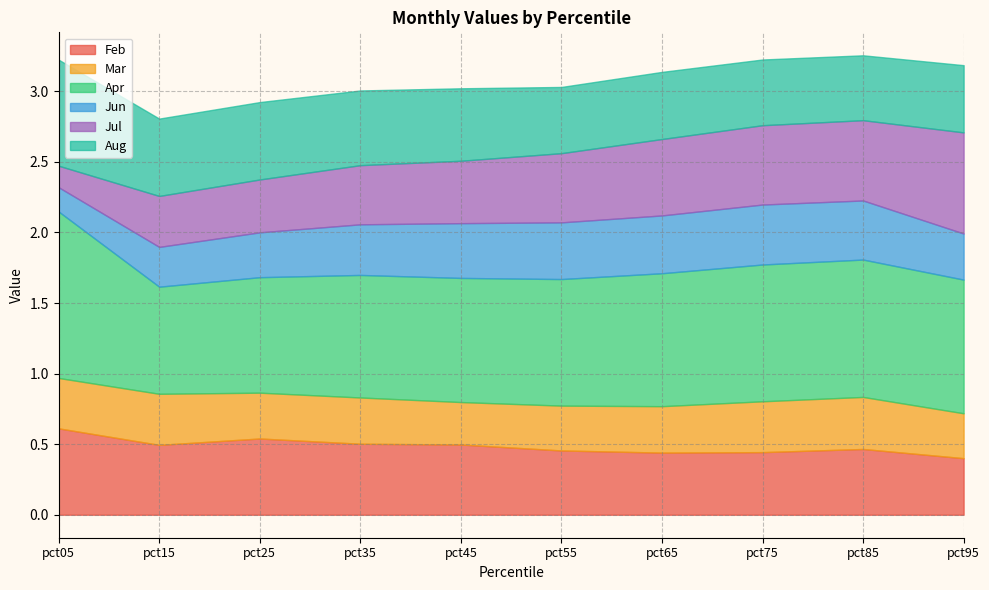

Reading left to right, extract all data points from this chart.

Feb: pct05=0.6	pct15=0.5	pct25=0.5	pct35=0.5	pct45=0.5	pct55=0.5	pct65=0.4	pct75=0.4	pct85=0.5	pct95=0.4
Mar: pct05=0.4	pct15=0.4	pct25=0.3	pct35=0.3	pct45=0.3	pct55=0.3	pct65=0.3	pct75=0.4	pct85=0.4	pct95=0.3
Apr: pct05=1.2	pct15=0.8	pct25=0.8	pct35=0.9	pct45=0.9	pct55=0.9	pct65=0.9	pct75=1.0	pct85=1.0	pct95=0.9
Jun: pct05=0.2	pct15=0.3	pct25=0.3	pct35=0.4	pct45=0.4	pct55=0.4	pct65=0.4	pct75=0.4	pct85=0.4	pct95=0.3
Jul: pct05=0.2	pct15=0.4	pct25=0.4	pct35=0.4	pct45=0.4	pct55=0.5	pct65=0.5	pct75=0.6	pct85=0.6	pct95=0.7
Aug: pct05=0.8	pct15=0.5	pct25=0.5	pct35=0.5	pct45=0.5	pct55=0.5	pct65=0.5	pct75=0.5	pct85=0.5	pct95=0.5